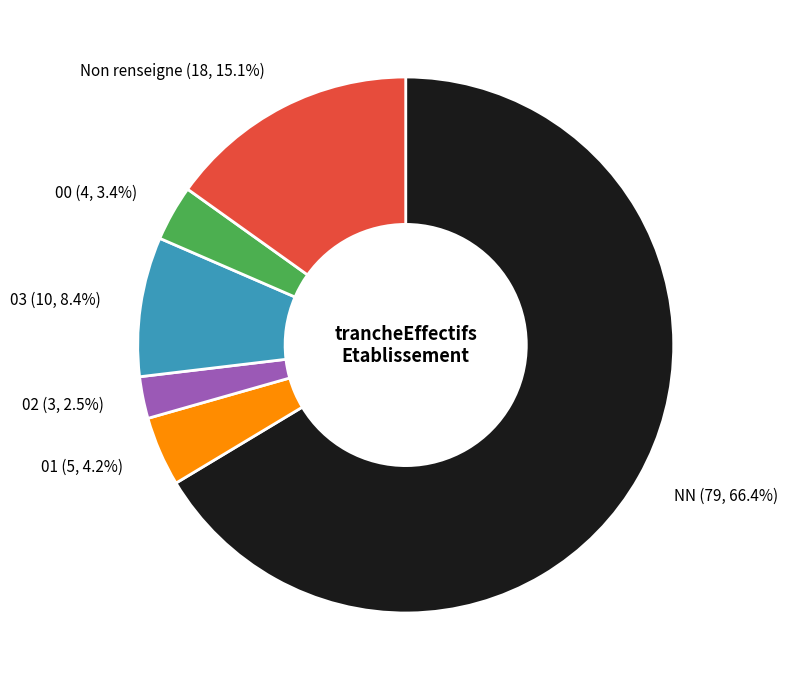

Rank the categories by value from lowest to highest.

02 (3, 2.5%), 00 (4, 3.4%), 01 (5, 4.2%), 03 (10, 8.4%), Non renseigne (18, 15.1%), NN (79, 66.4%)